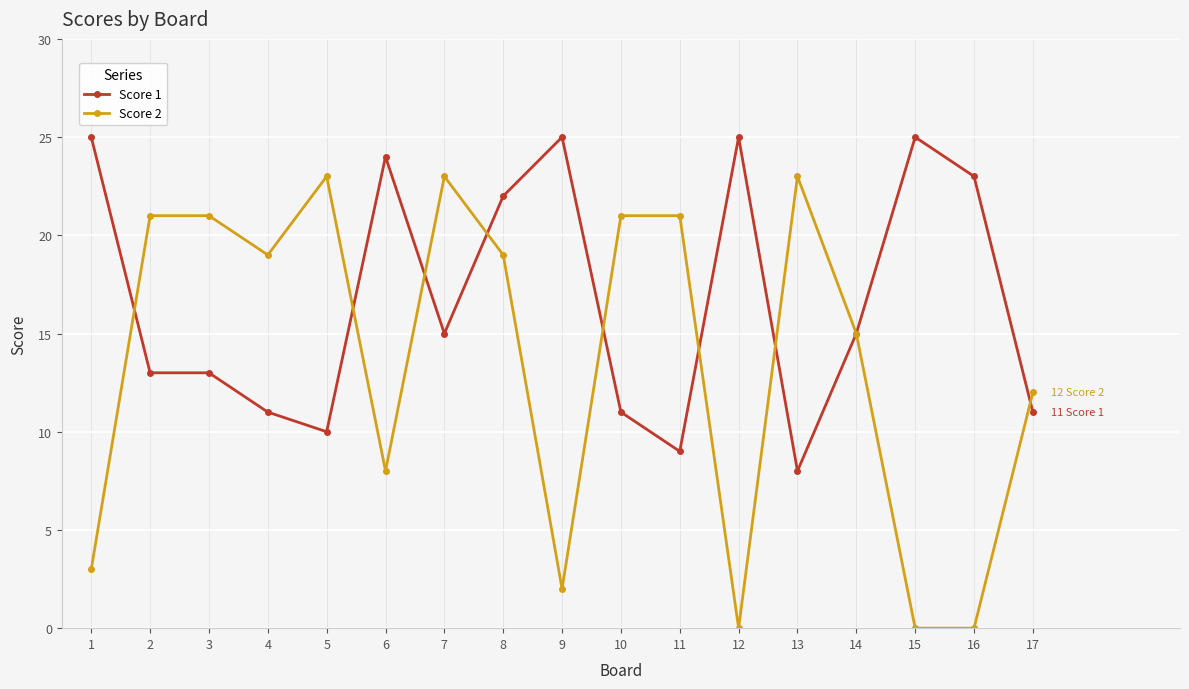

Reading right to left, list all the values displayed in this chart.

Score 1: 11	23	25	15	8	25	9	11	25	22	15	24	10	11	13	13	25
Score 2: 12	0	0	15	23	0	21	21	2	19	23	8	23	19	21	21	3